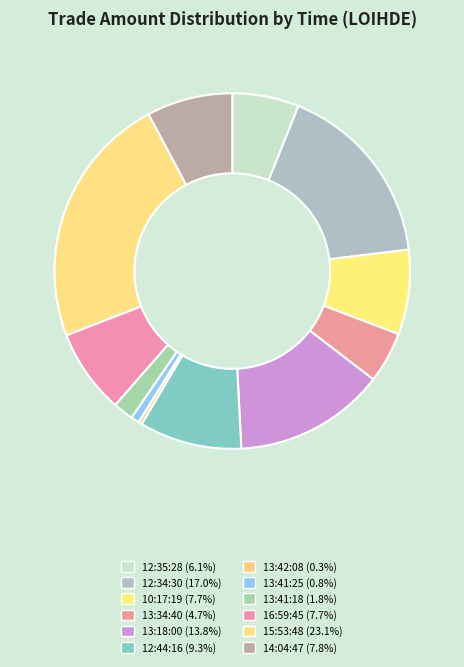

Count the number of slices in the pie.

12